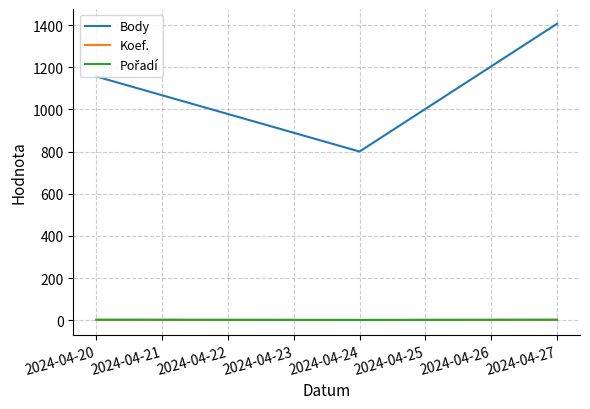

Does the chart have visible grid lines?

Yes